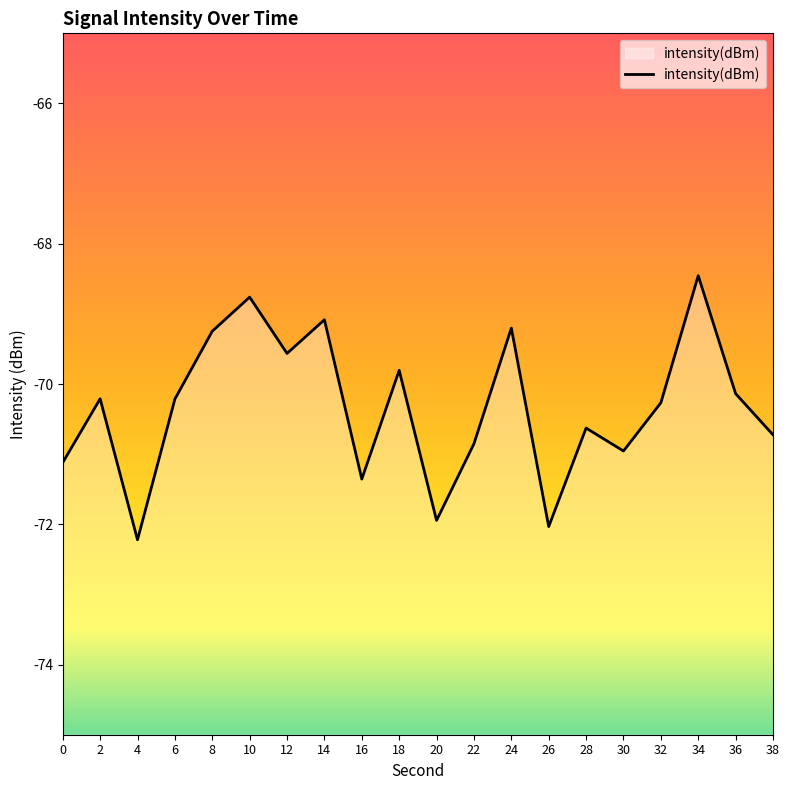

Does the chart display data point markers on the line(s)?

No